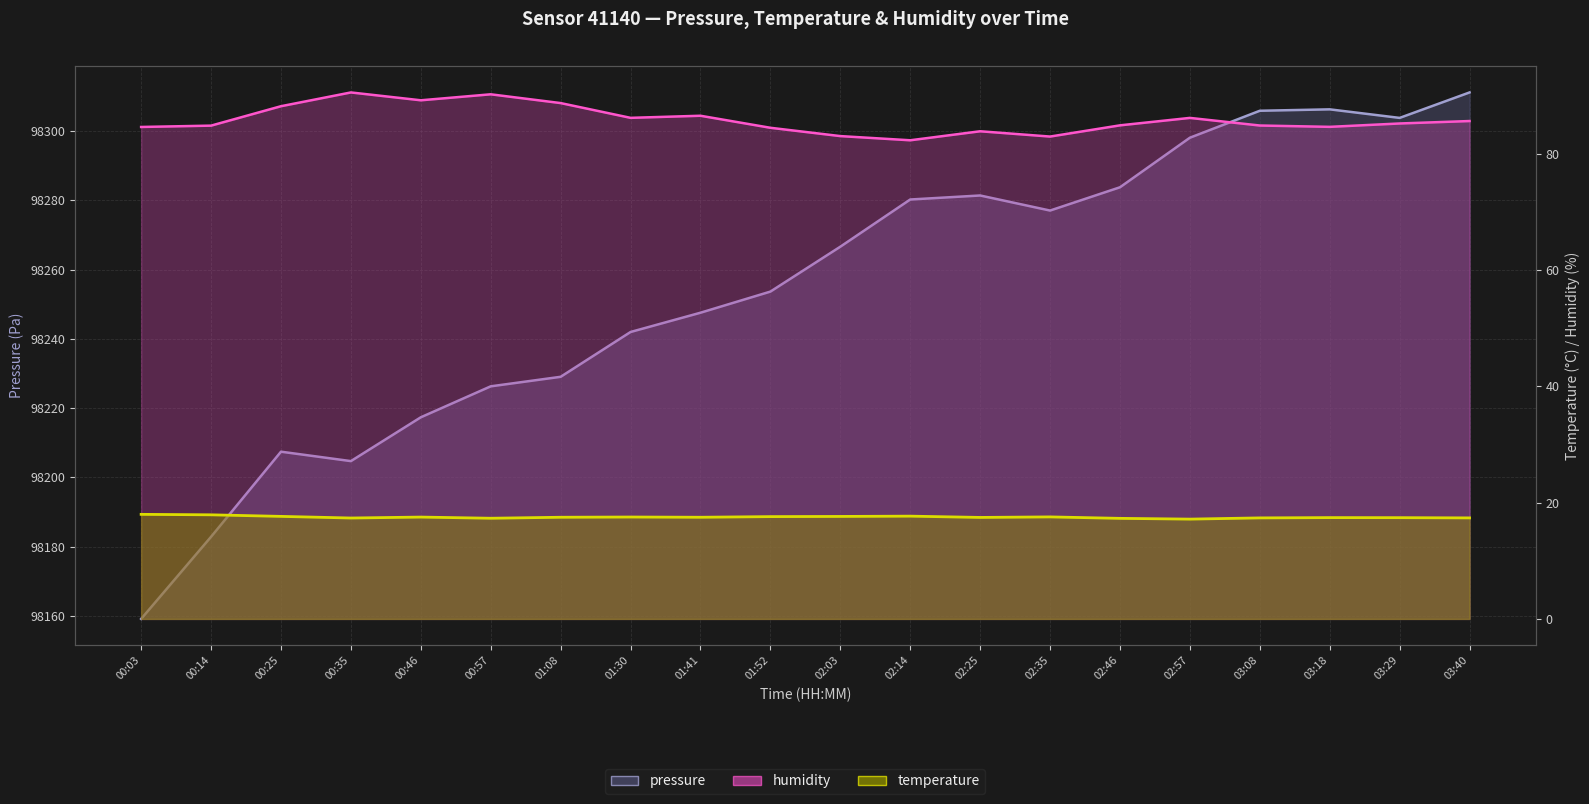

True or false: pressure and temperature cross at least once.

False